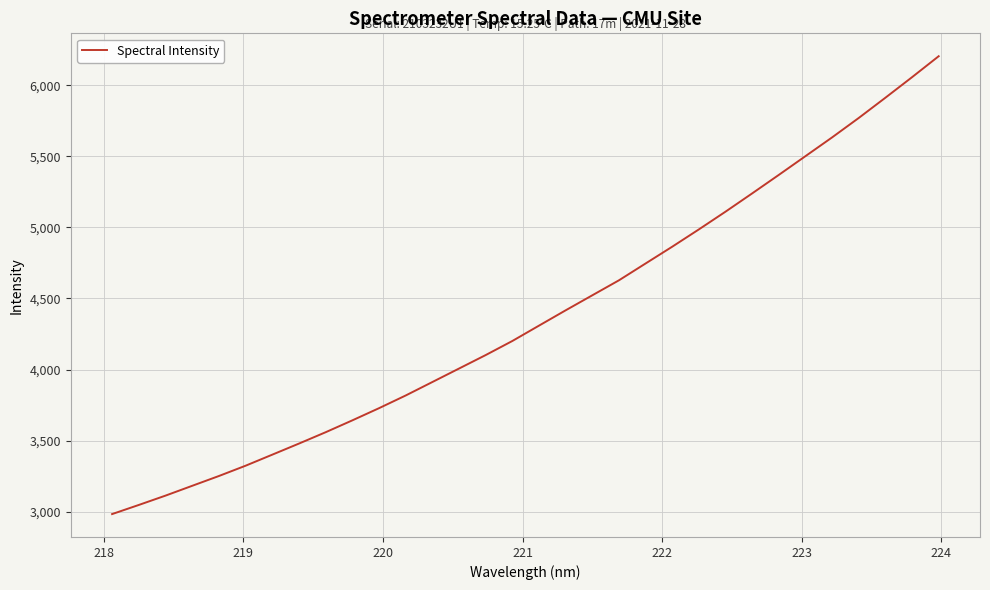

Count the number of values greater than 4309.

16